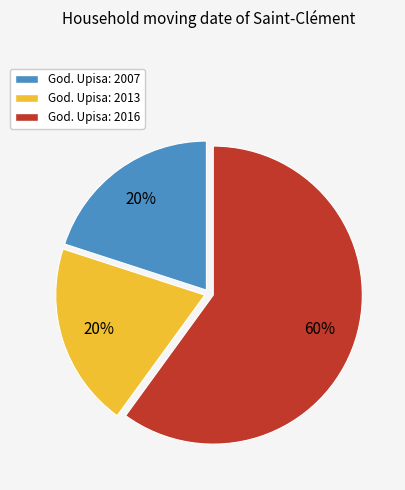

True or false: God. Upisa: 2007 accounts for 20% of the total.

True